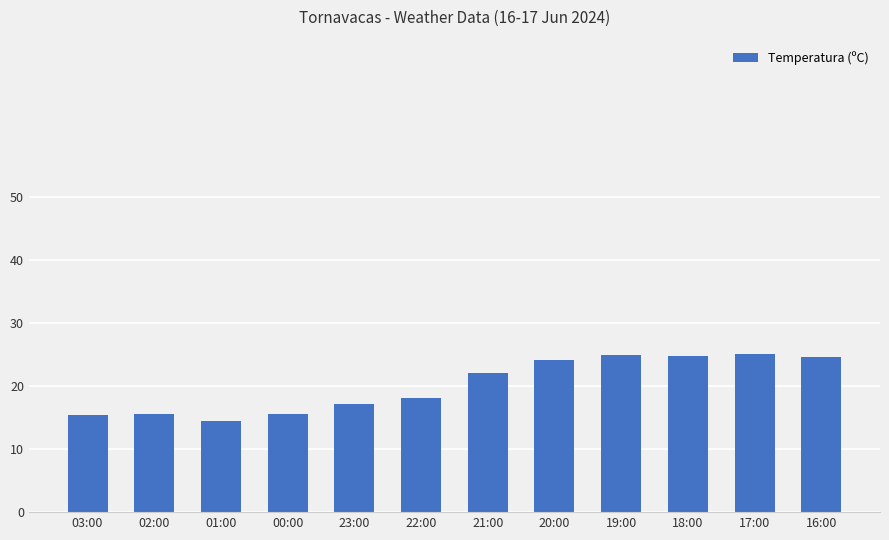

Does the chart contain any negative values?

No